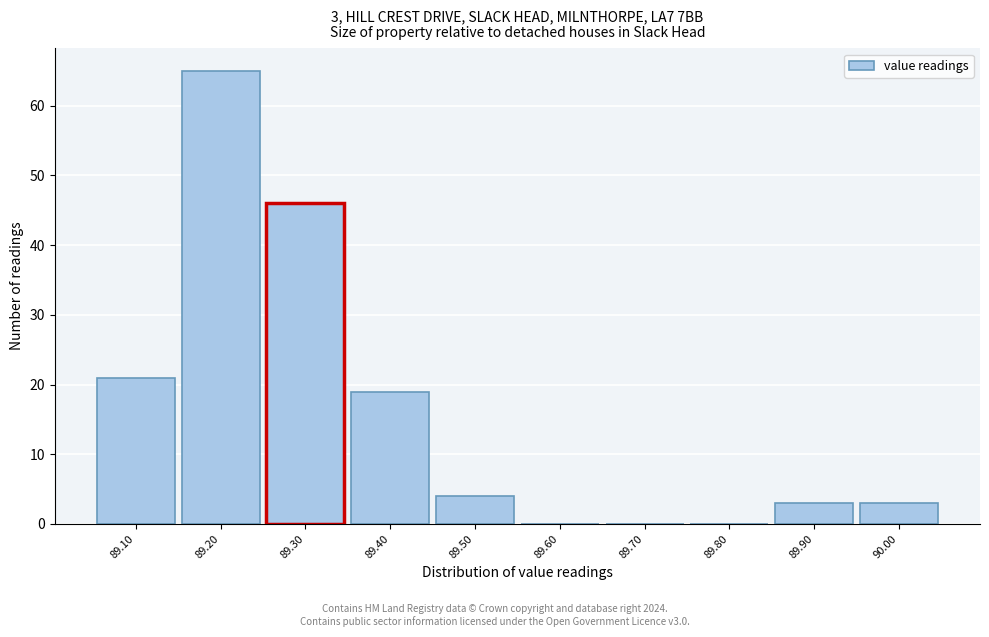

Over which range of the x-axis is the bar tallest?

89.15 to 89.25